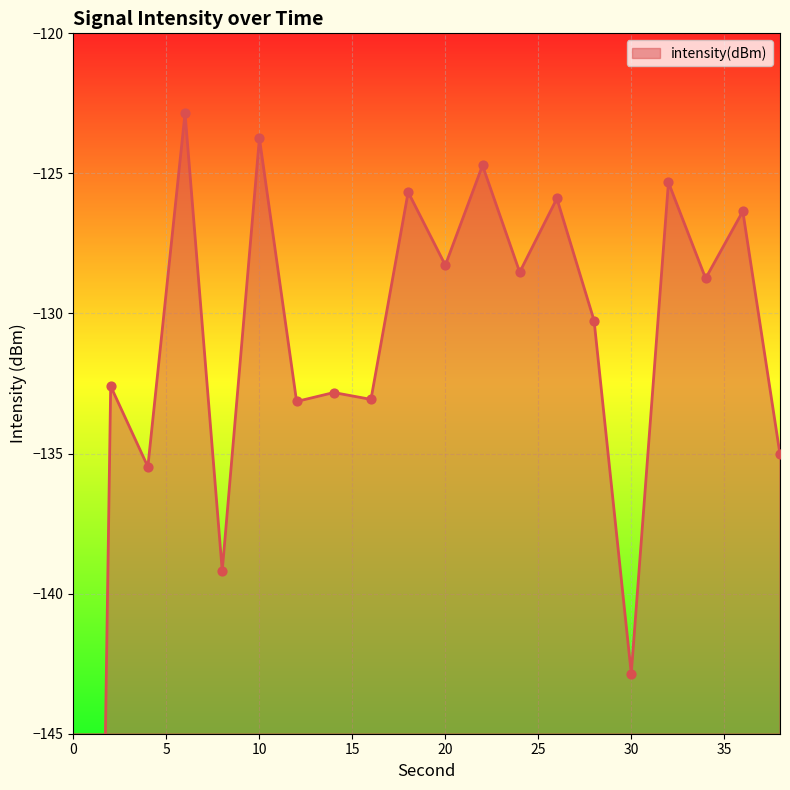

Which has a higher value, 30 or 18?

18